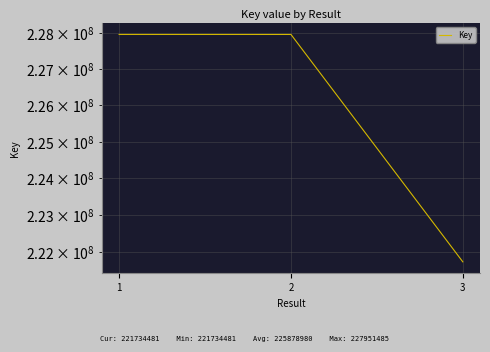

What is the sum of the values at 1 and 3?

449685966